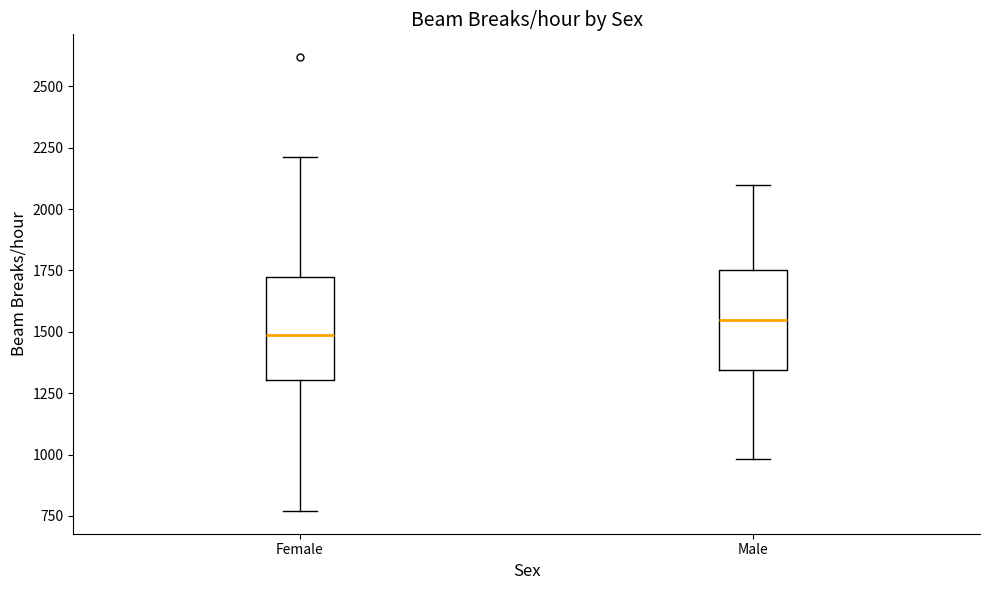

Reading left to right, read every box against the y-axis: the position of its median line, the range the box covers, and the ends of its whiskers. The values are not printed on the chart, so give them approximately, as read against the axis.

Female: median 1500, box 1300 to 1700, whiskers 750 to 2200
Male: median 1550, box 1350 to 1750, whiskers 1000 to 2100